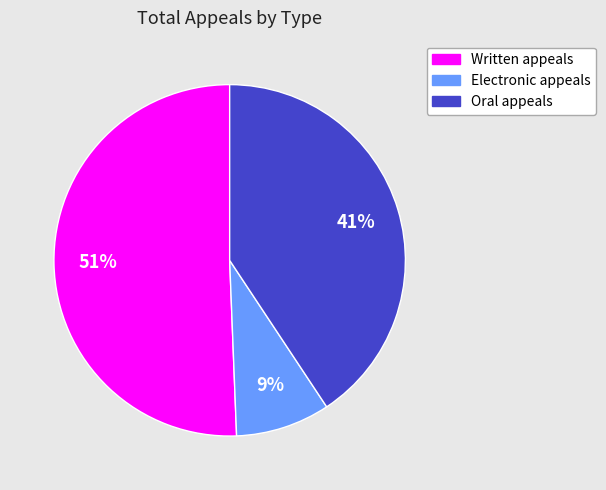

To the nearest percent, what percentage of the pie is Oral appeals?

41%